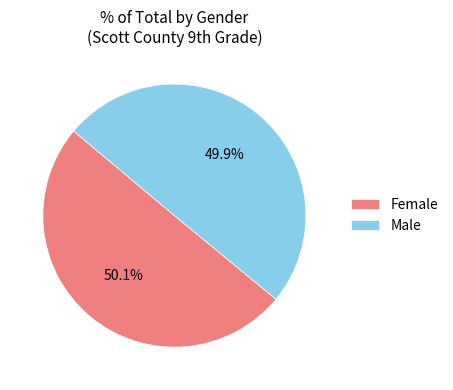

Does any single category account for the majority?

Yes